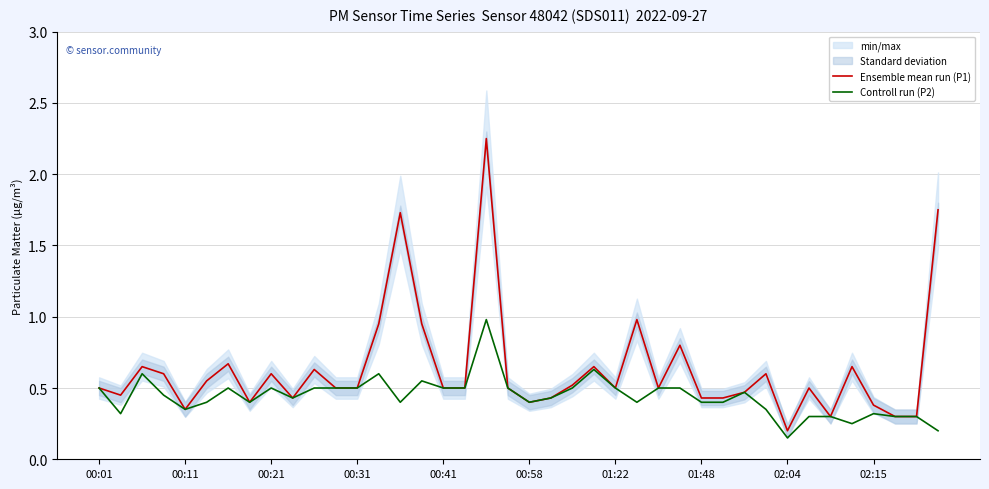

What is the spread (max minus min) of values at 10?

0.1